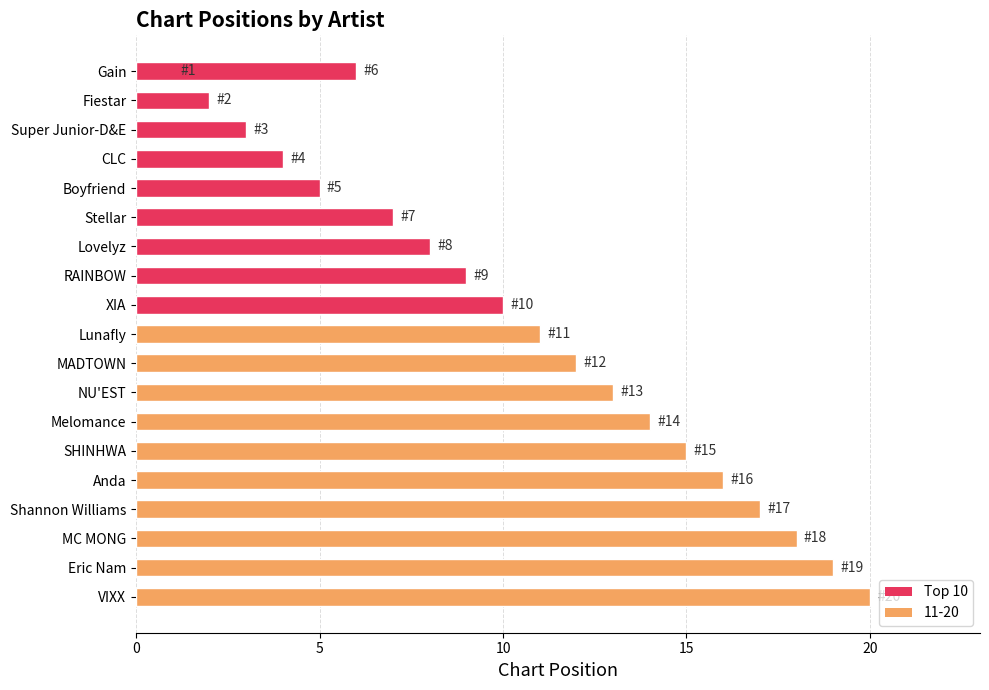

How many bars are there in total?

20